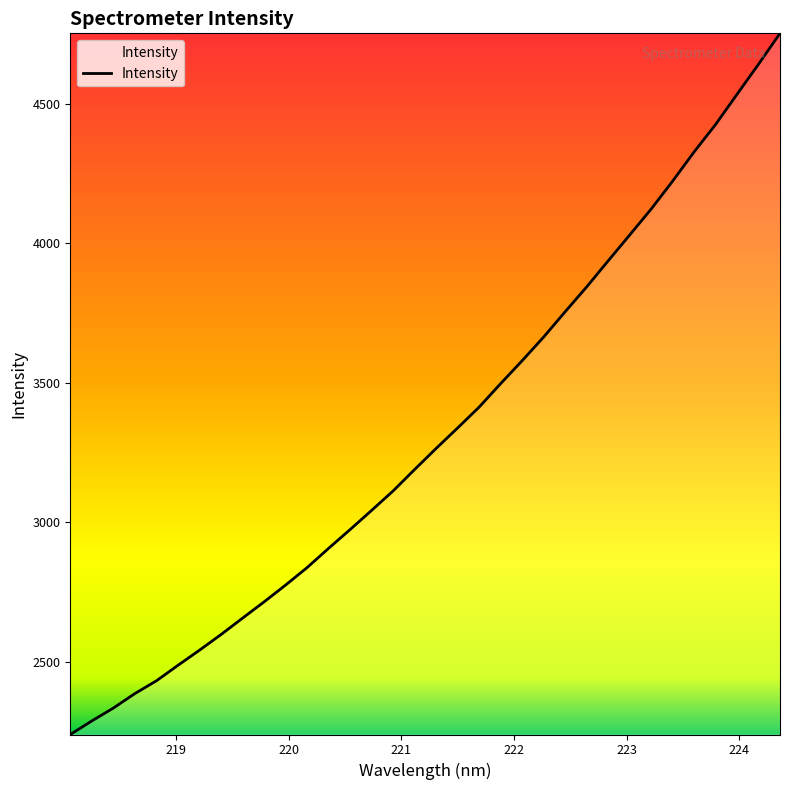

What is the minimum value shown in the chart?

2240.1